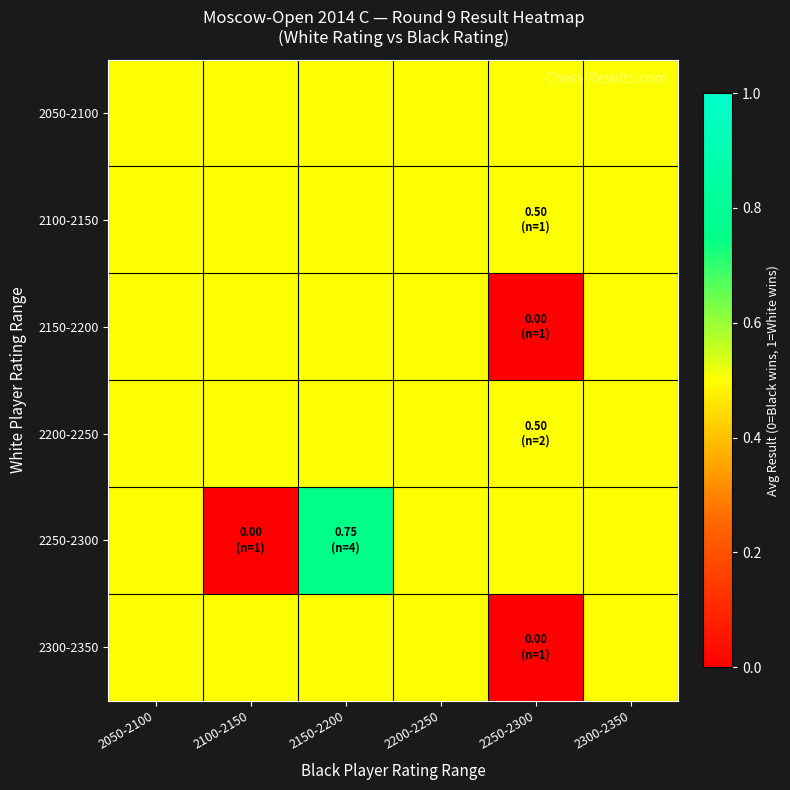

Which series has the largest range (max minus min)?

2250-2300